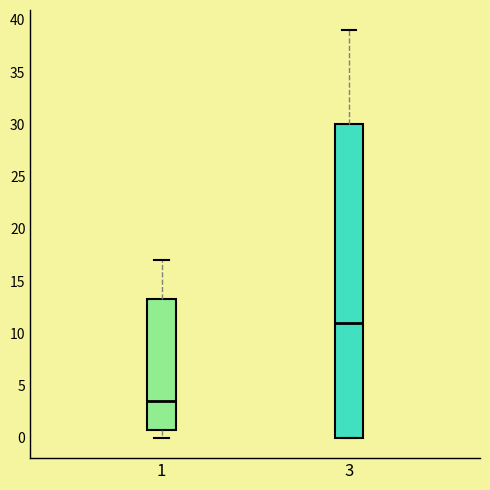

Comparing the boxes themselves (not the whiskers), which one is the tallest?

3